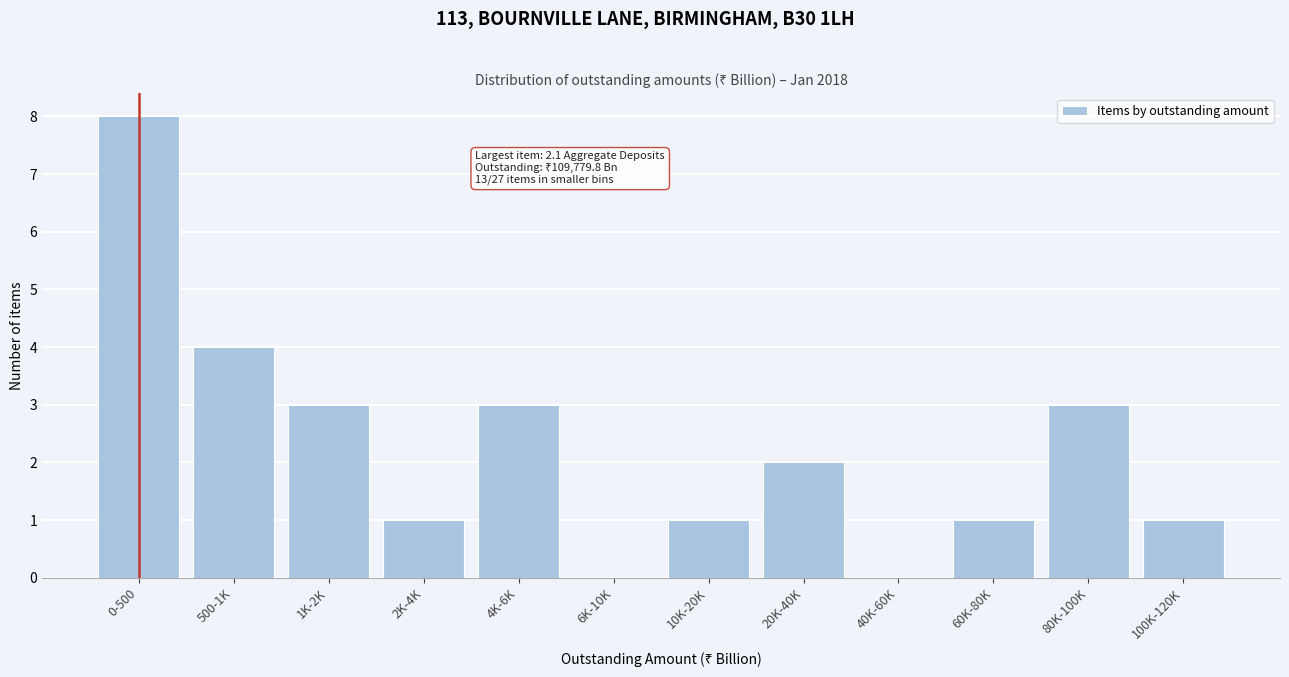

Reading left to right, transcribe all the data shown in this chart.

0-500=8	500-1K=4	1K-2K=3	2K-4K=1	4K-6K=3	6K-10K=0	10K-20K=1	20K-40K=2	40K-60K=0	60K-80K=1	80K-100K=3	100K-120K=1